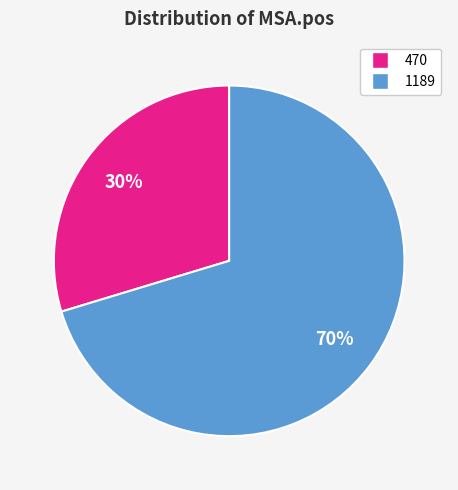

What is the ratio of the value at 470 to the value at 1189?

0.4